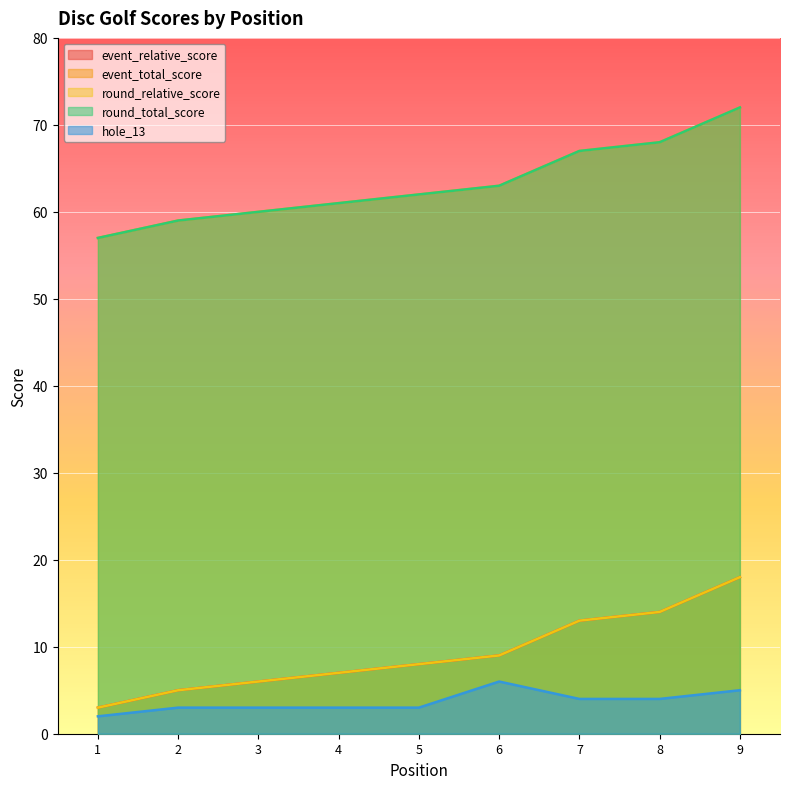

What is the value of the round_total_score point at the 6th from the left?

63